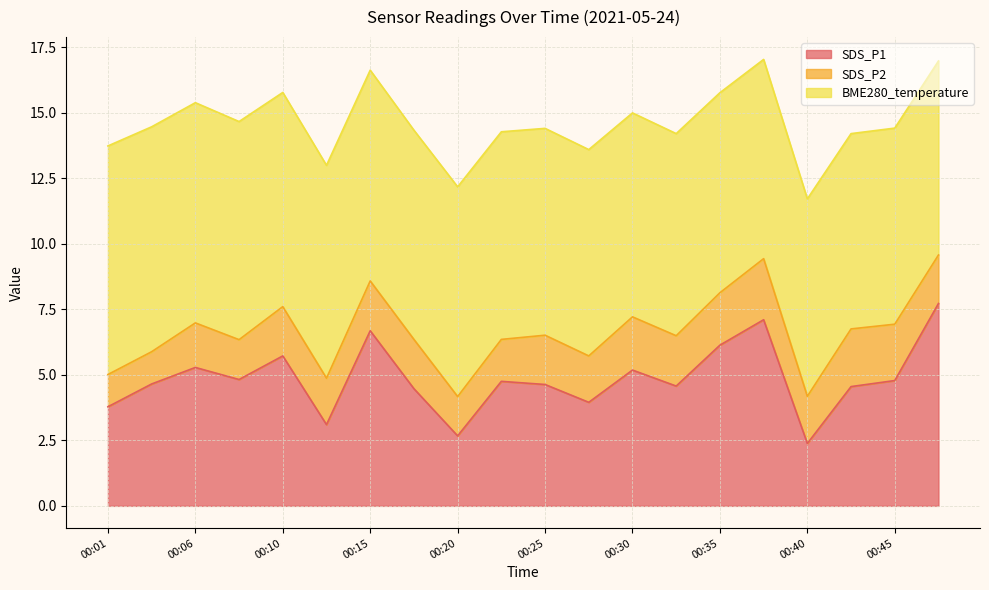

What is the minimum value shown in the chart?

1.2